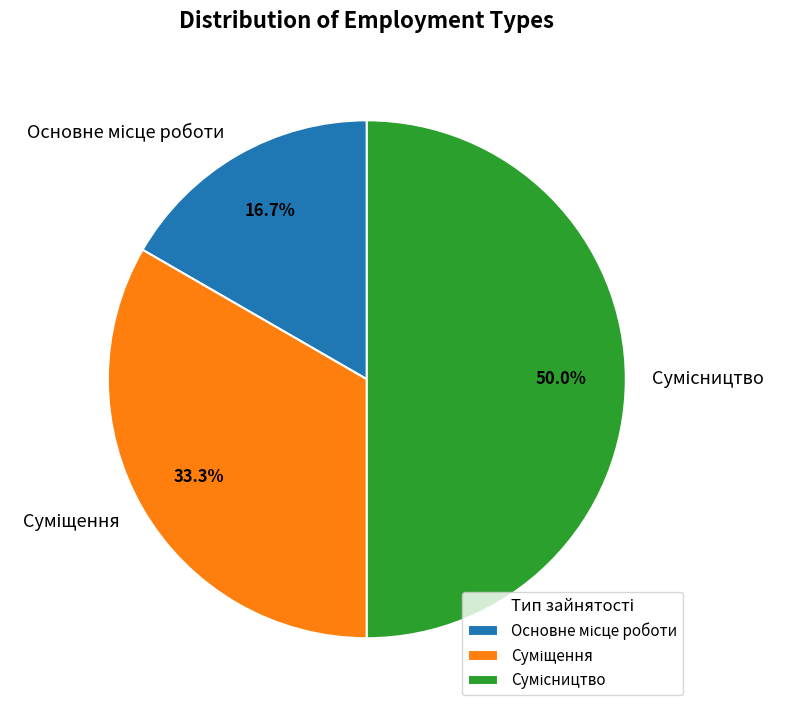

Do Суміщення and Сумісництво together represent more than half of the pie?

Yes